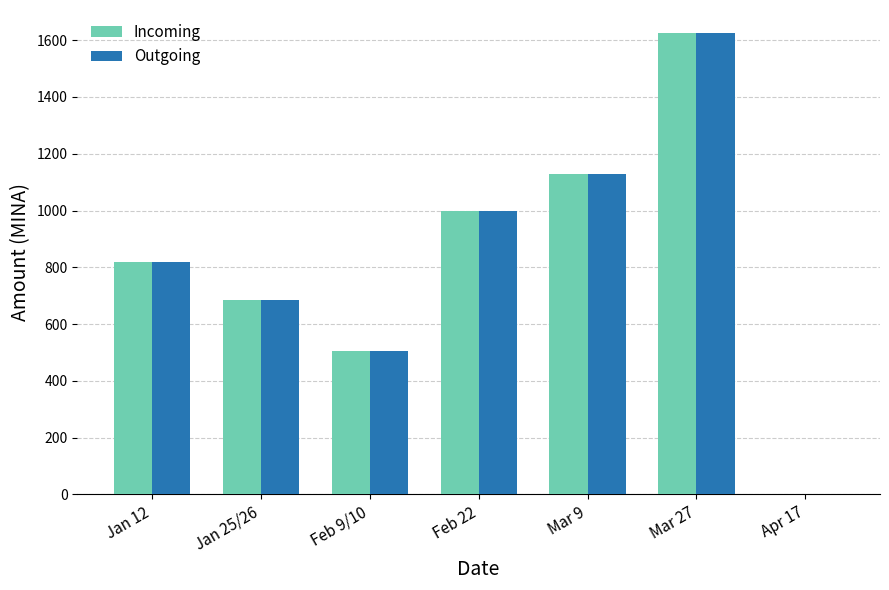

What is the sum of all Incoming values?

5762.0